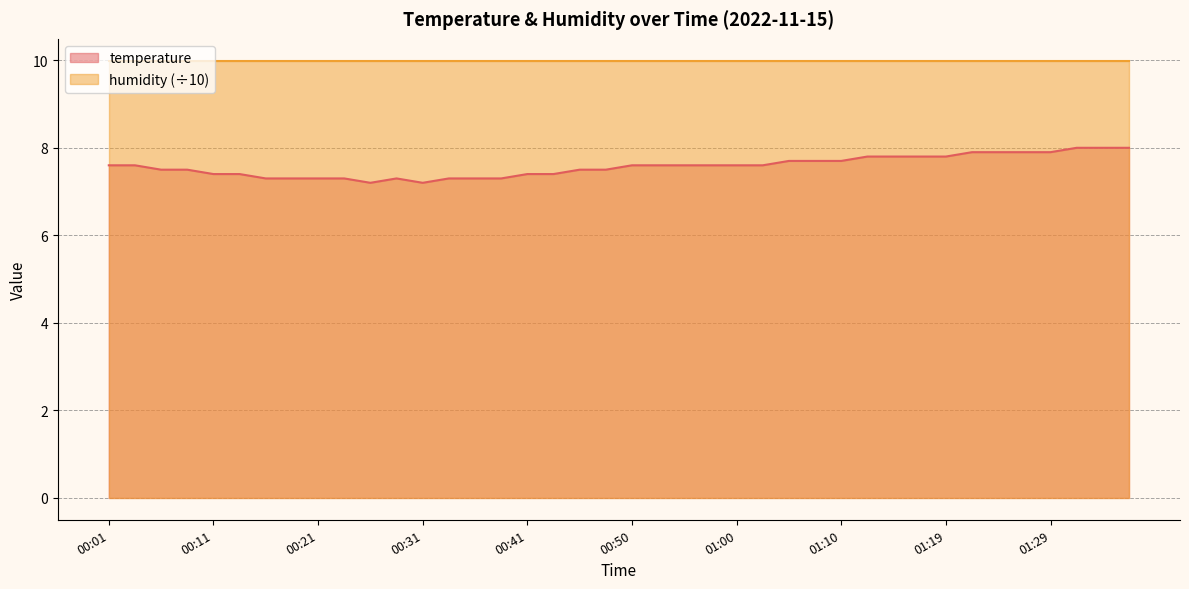

Does the chart have visible grid lines?

Yes